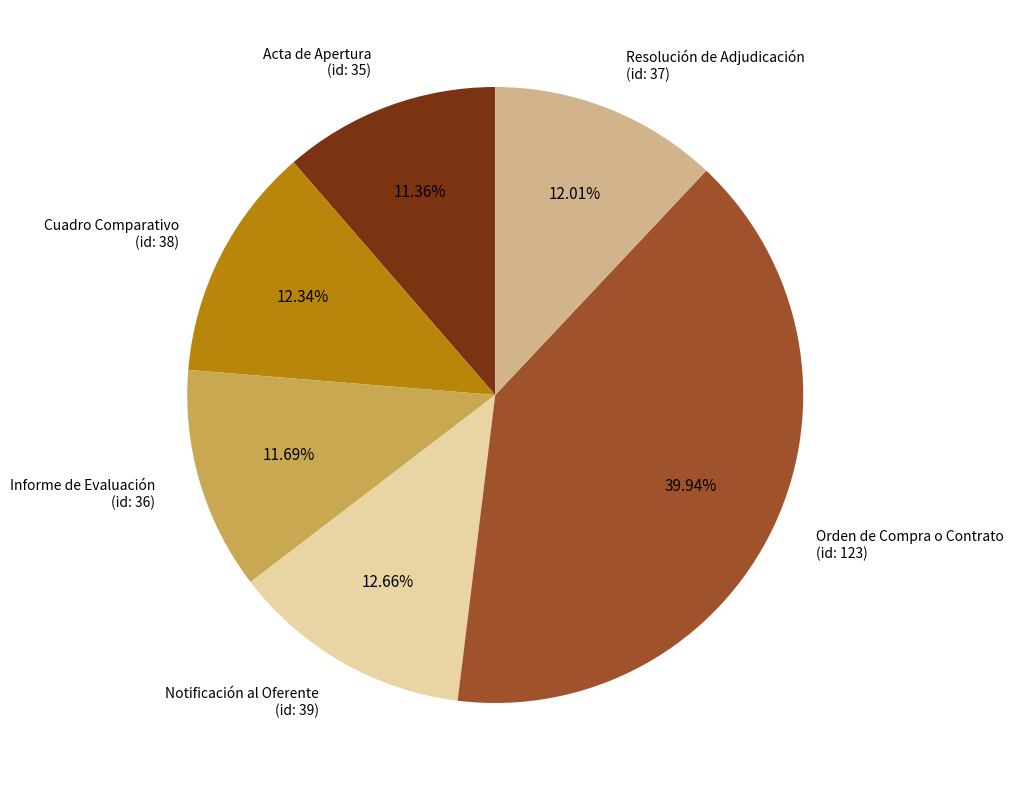

Combined, do Orden de Compra o Contrato (id: 123) and Informe de Evaluación (id: 36) account for over 50%?

Yes